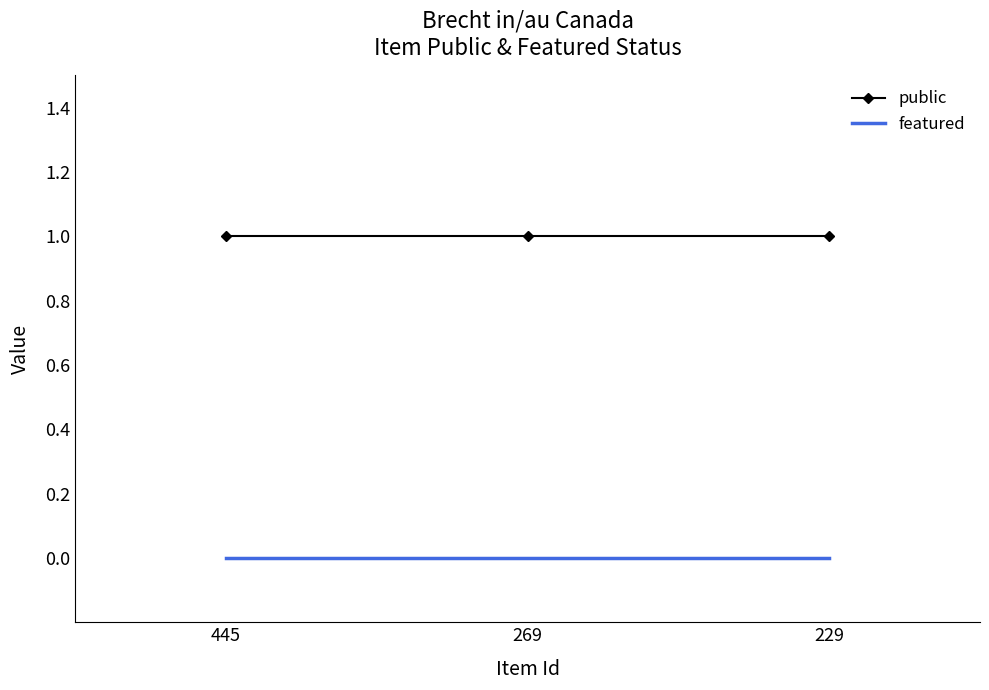

Reading right to left, transcribe all the data shown in this chart.

public: 229=1	269=1	445=1
featured: 229=0	269=0	445=0